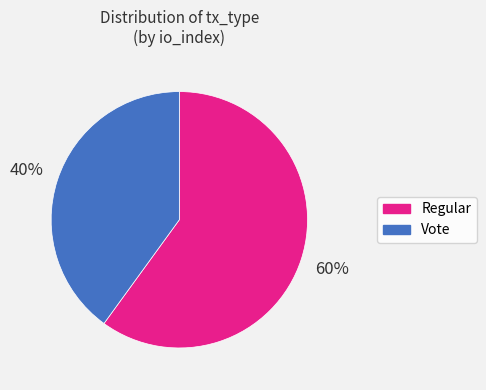

True or false: Regular accounts for 70% of the total.

False